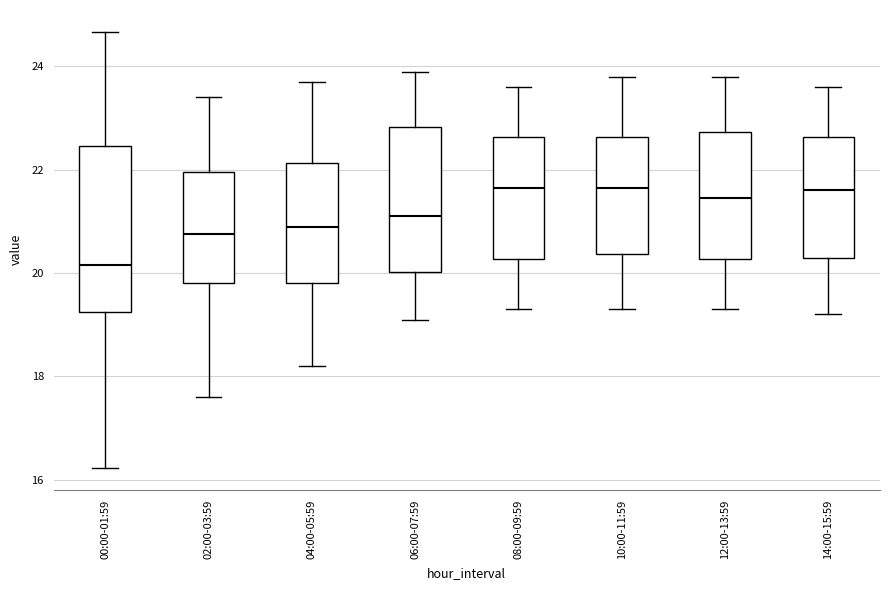

Which box is the tallest, from its lower edge to its upper edge?

00:00-01:59